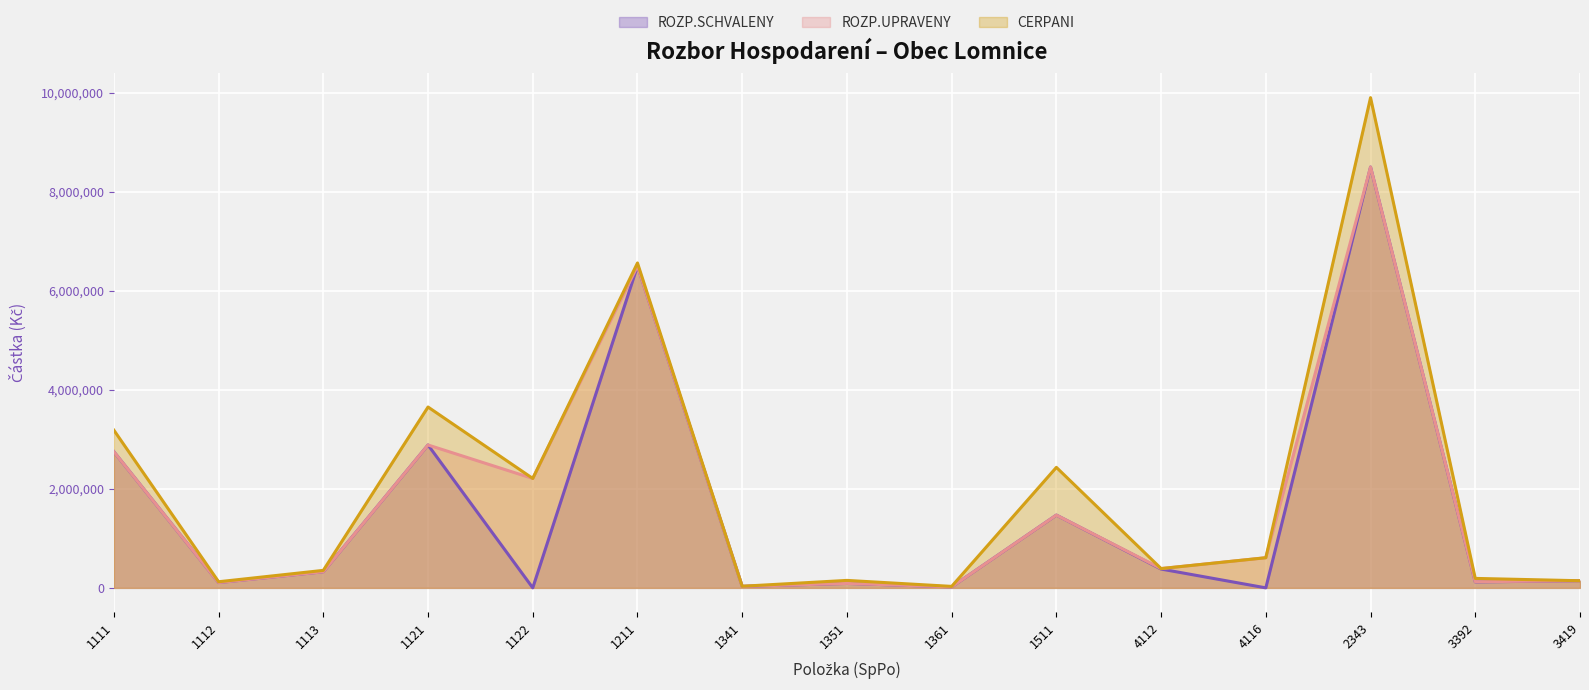

Is it true that ROZP.UPRAVENY equals 389700.0 at 4112?

True